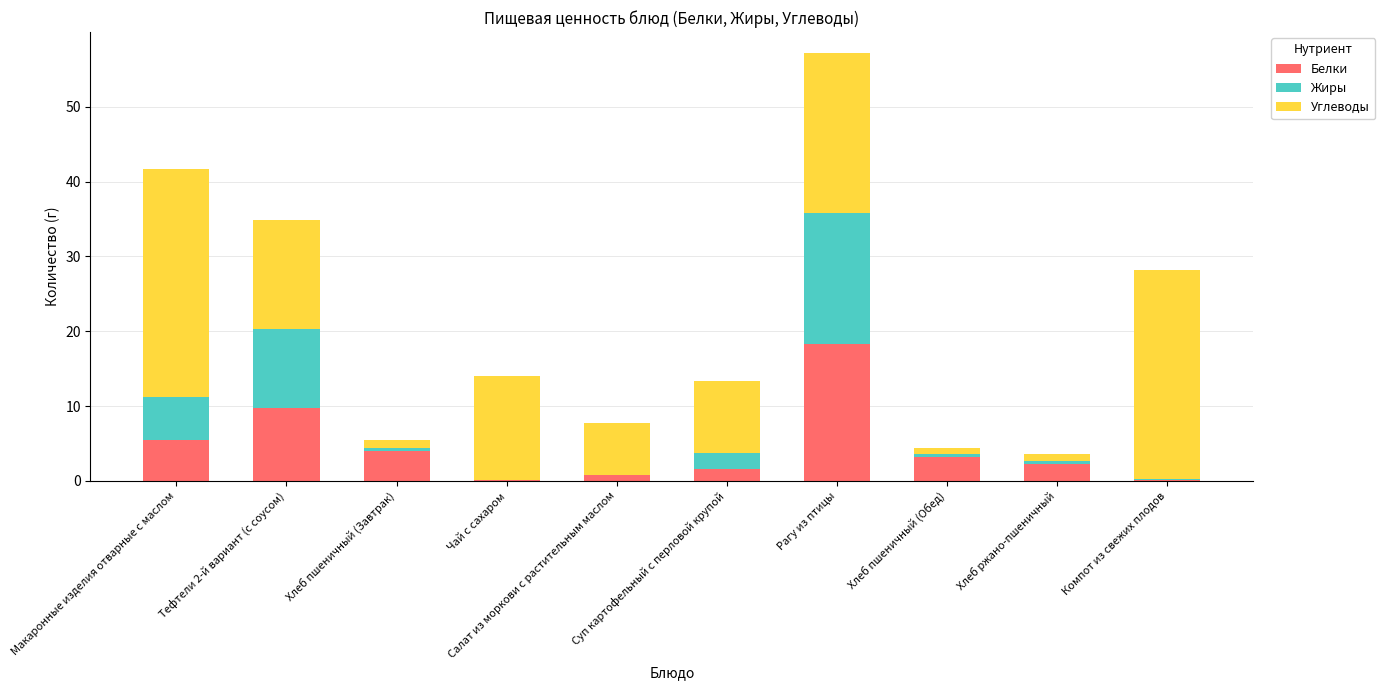

At which category is the sum across all series the highest?

Рагу из птицы